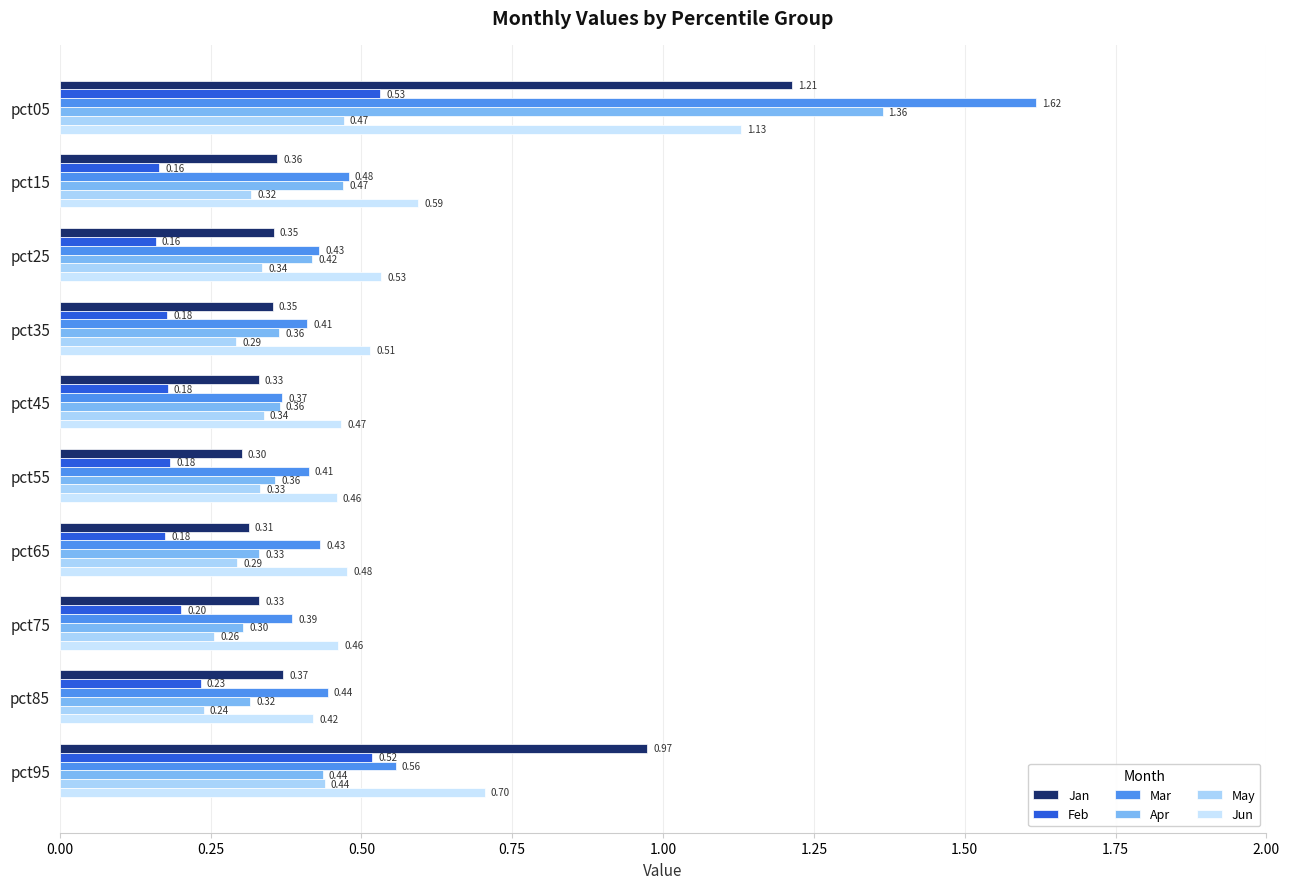

What are all the series names shown in the legend?

Jan, Feb, Mar, Apr, May, Jun